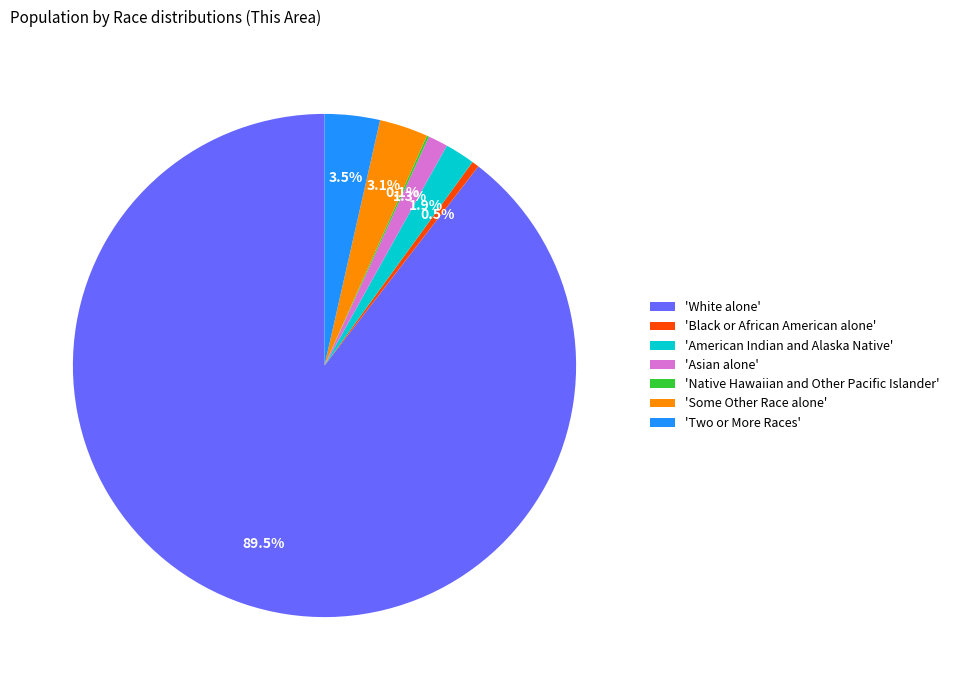

What percentage is NOT represented by 'Black or African American alone'?

99.5%